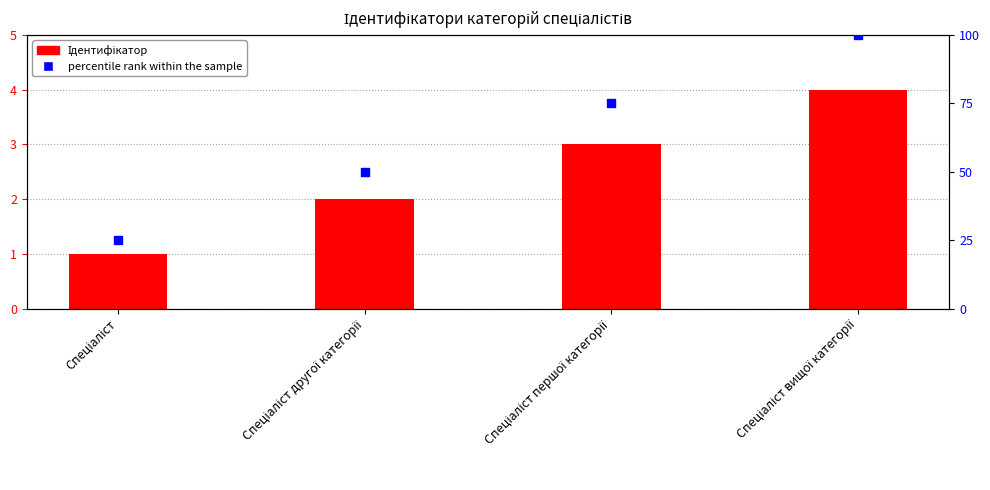

What is the total value across all series at Спеціаліст вищої категорії?

104